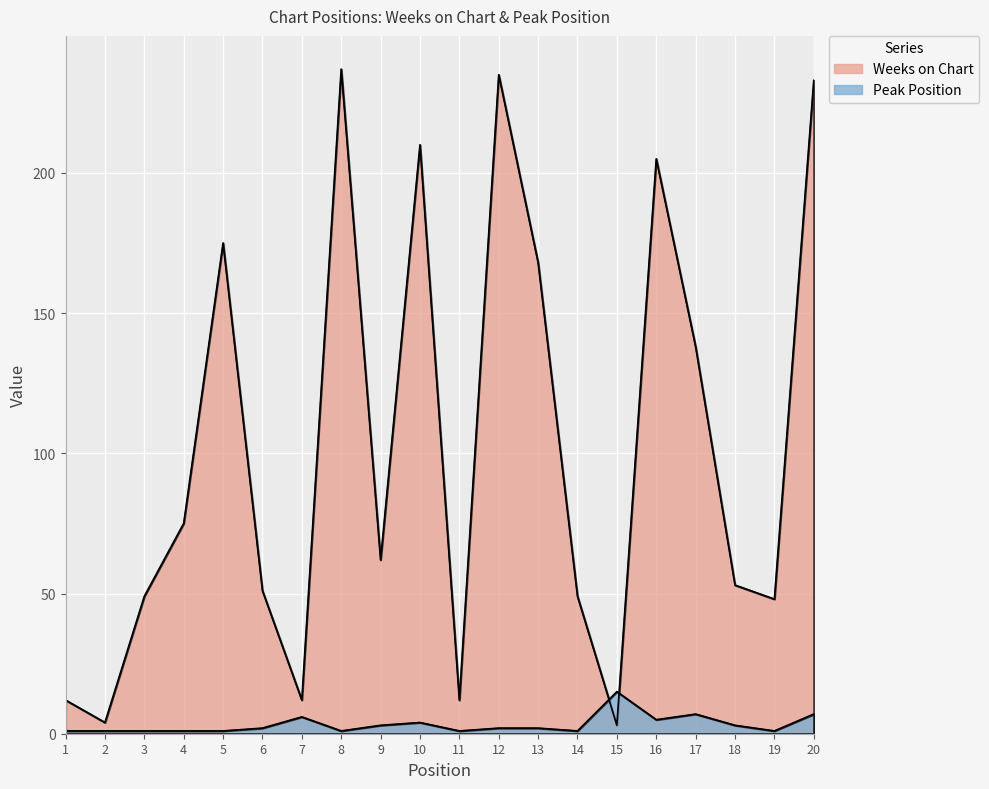

What are all the series names shown in the legend?

Weeks on Chart, Peak Position